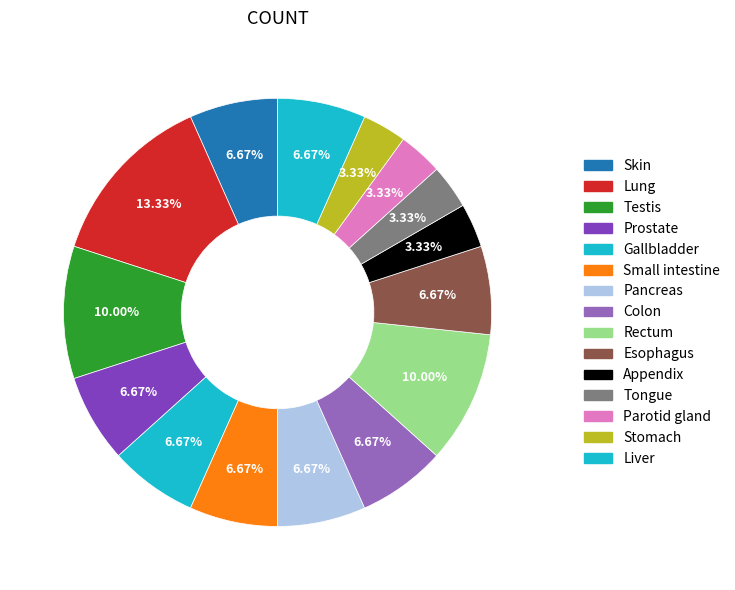

True or false: Colon accounts for 7% of the total.

True